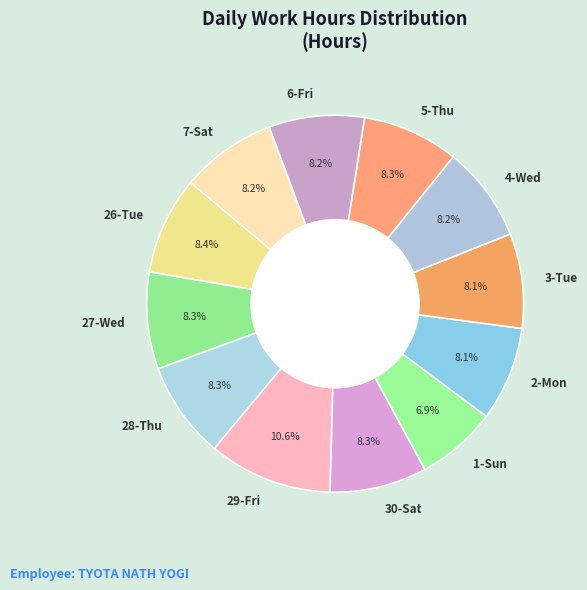

What portion of the pie excludes 28-Thu?

91.7%